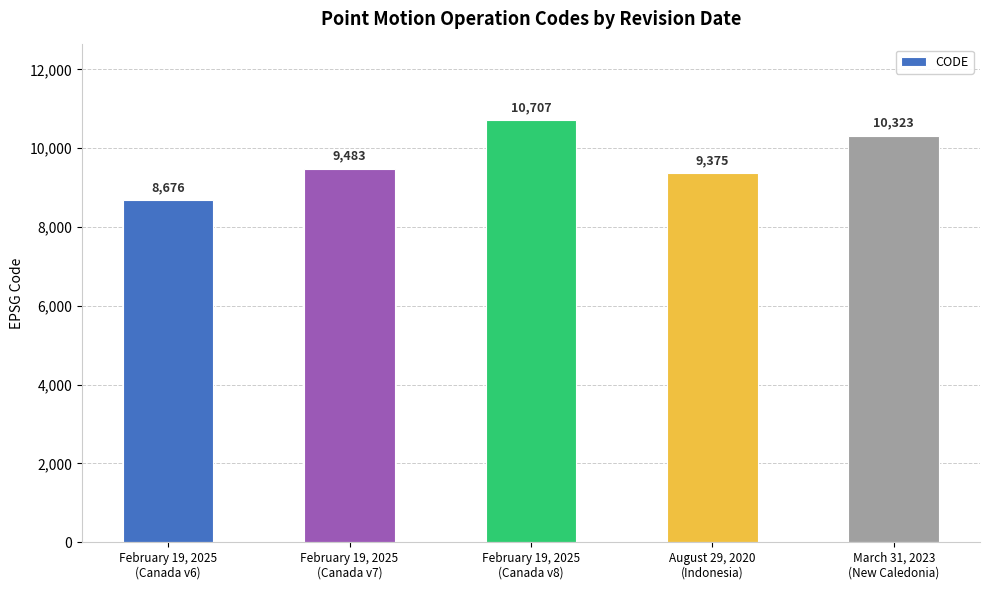

The value at August 29, 2020
(Indonesia) is 9375. True or false?

True